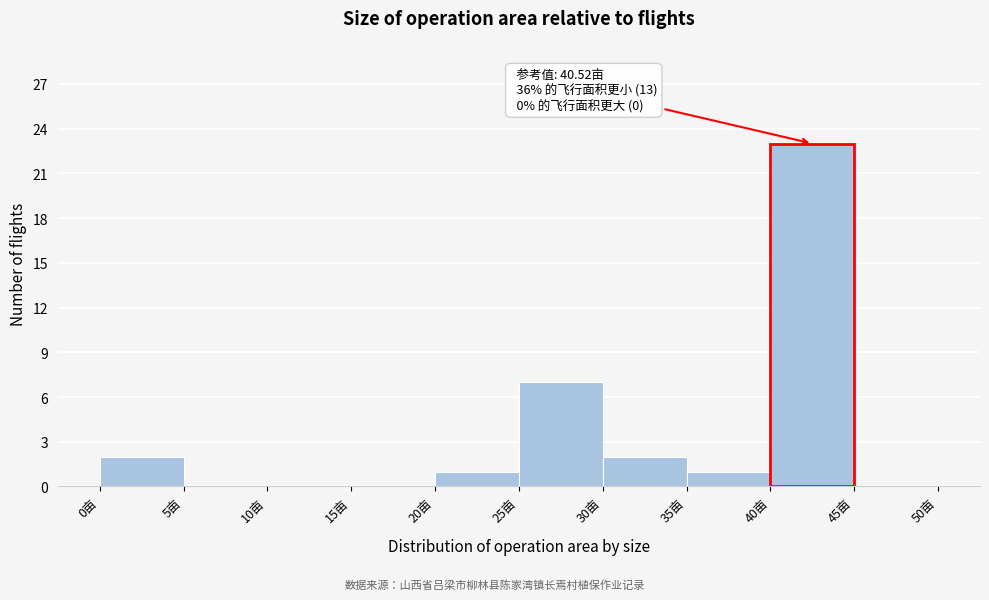

Over which range of the x-axis is the bar tallest?

40 to 45